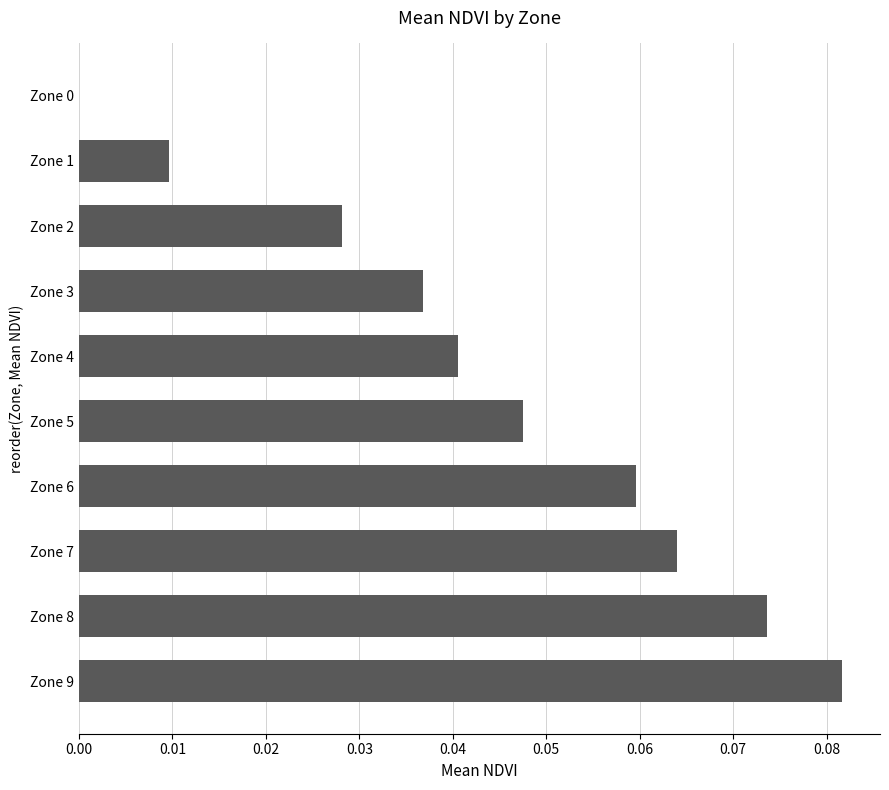

What is the sum of all values?

0.4